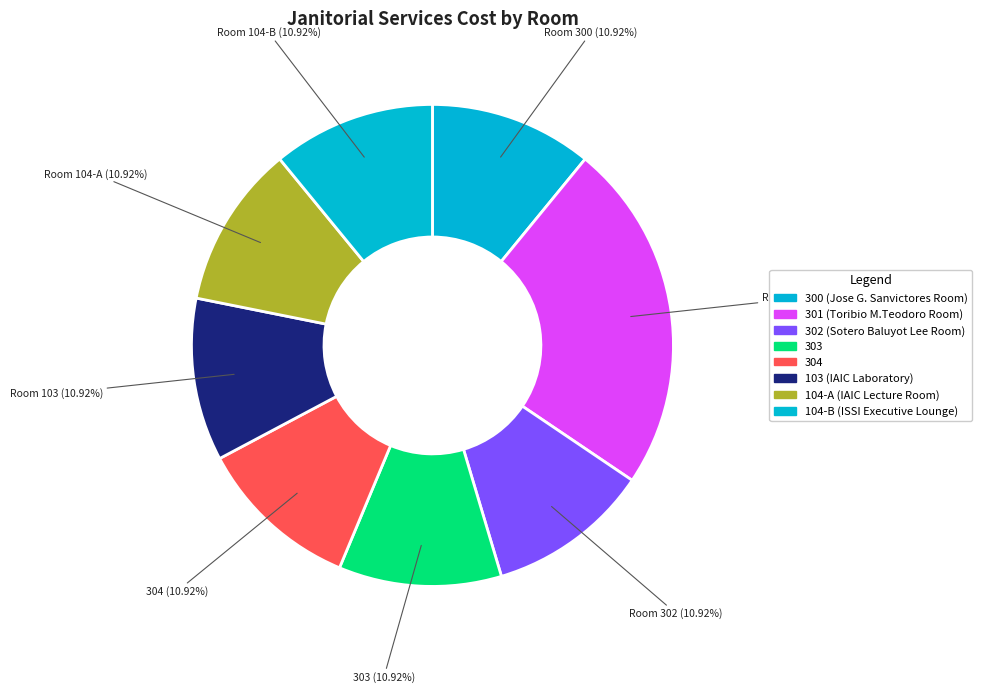

Count the number of slices in the pie.

8